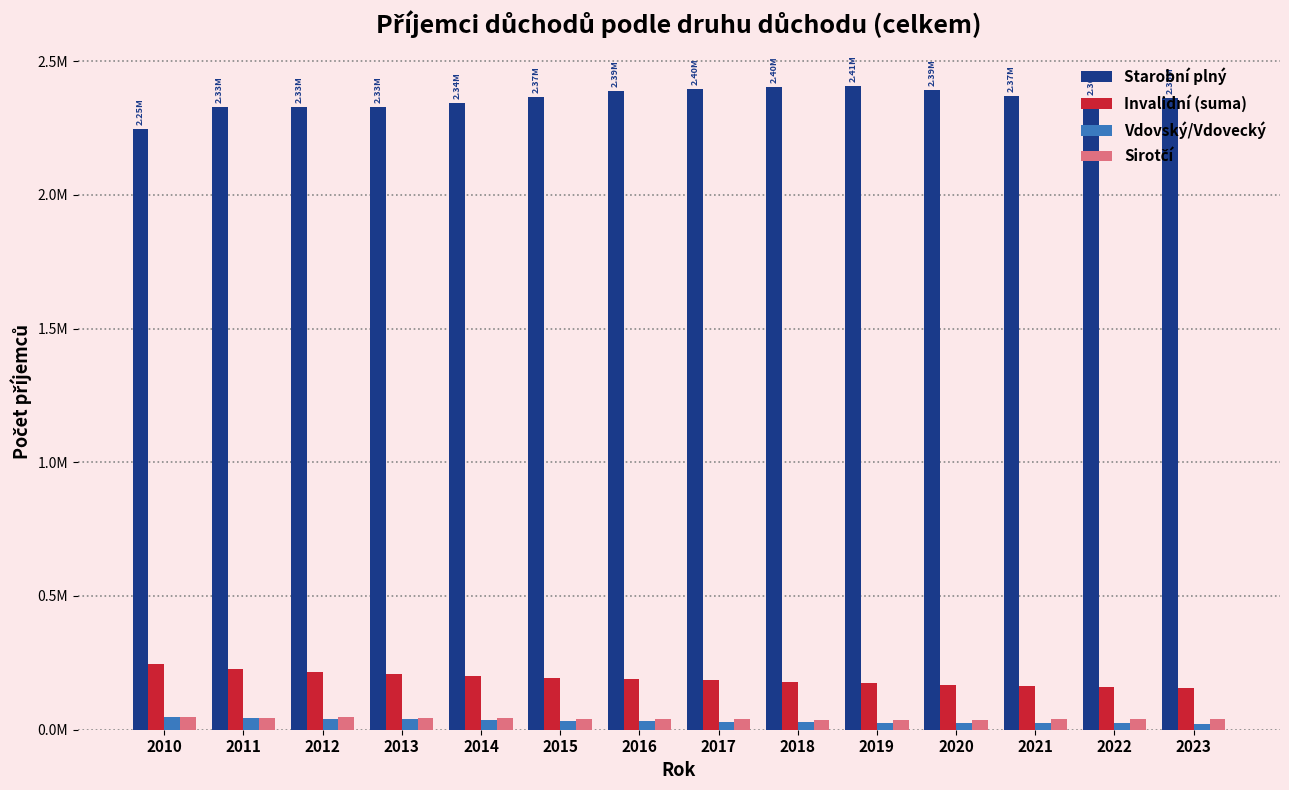

Are the bars horizontal?

No